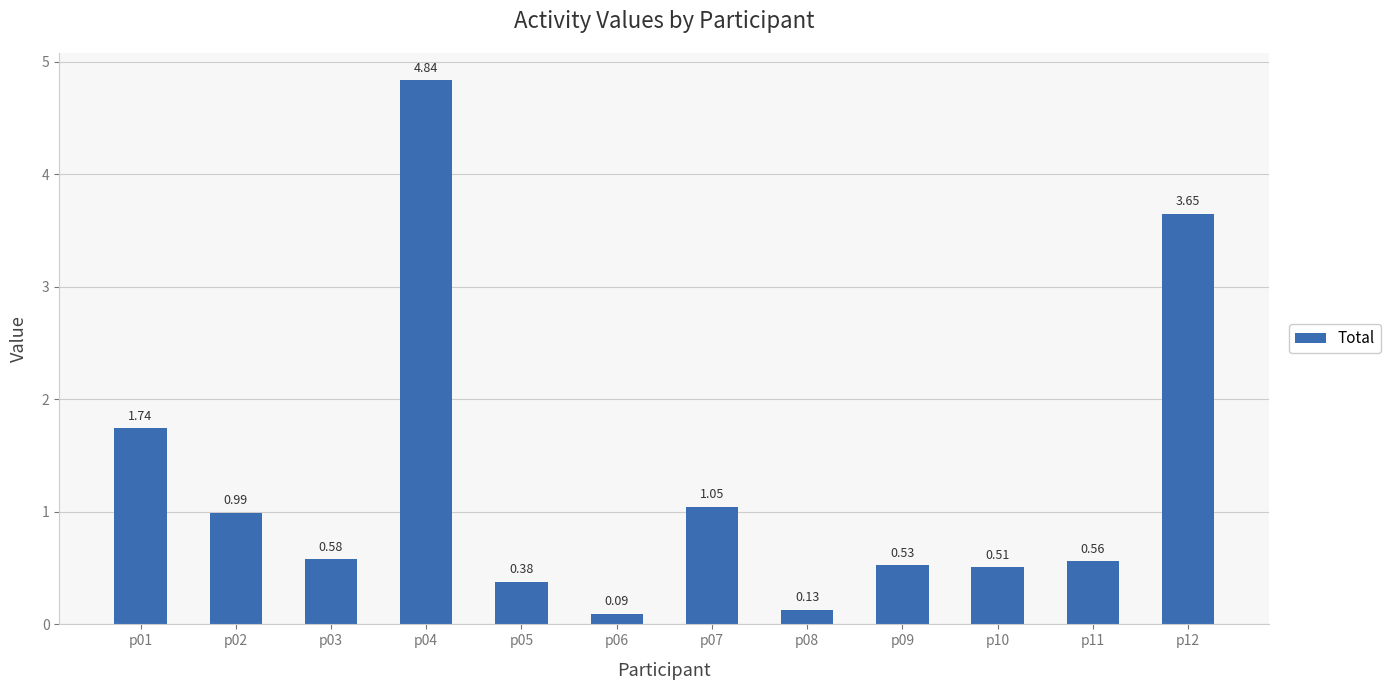

Rank the categories by value from lowest to highest.

p06, p08, p05, p10, p09, p11, p03, p02, p07, p01, p12, p04